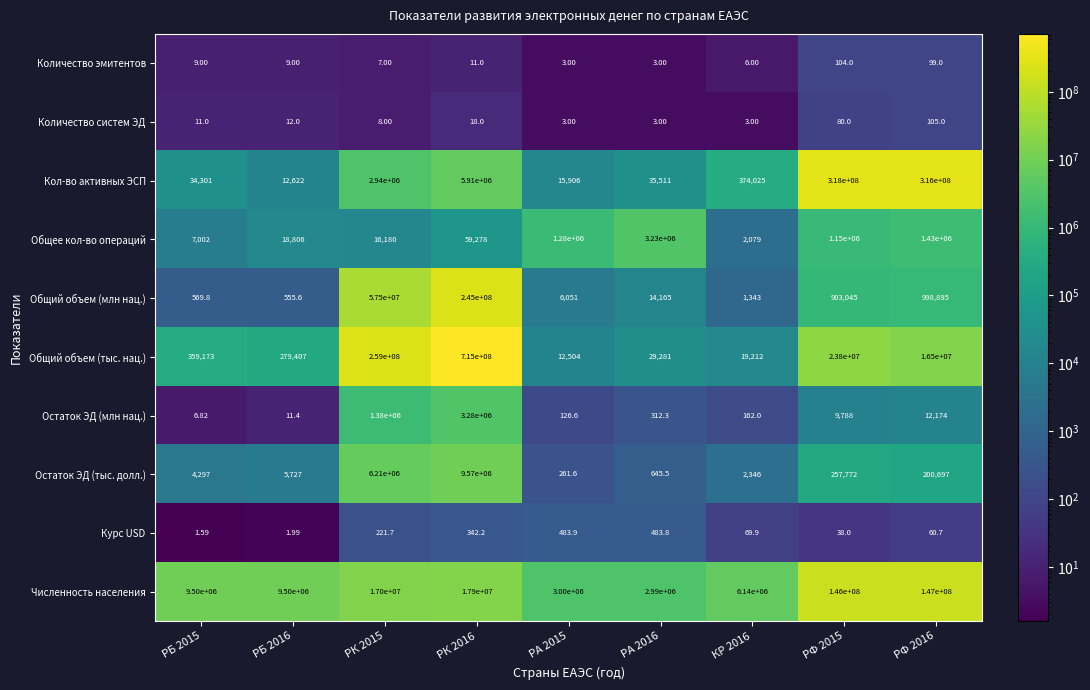

Which series has the widest spread of values?

Общий объем (тыс. нац.)